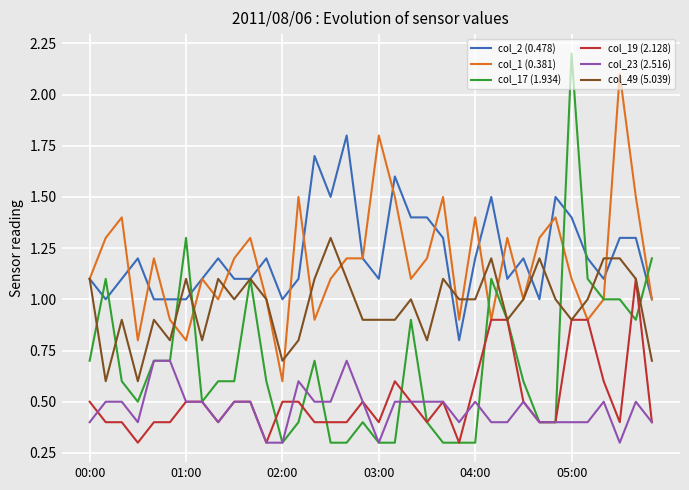

True or false: col_23 (2.516) and col_2 (0.478) cross at least once.

False